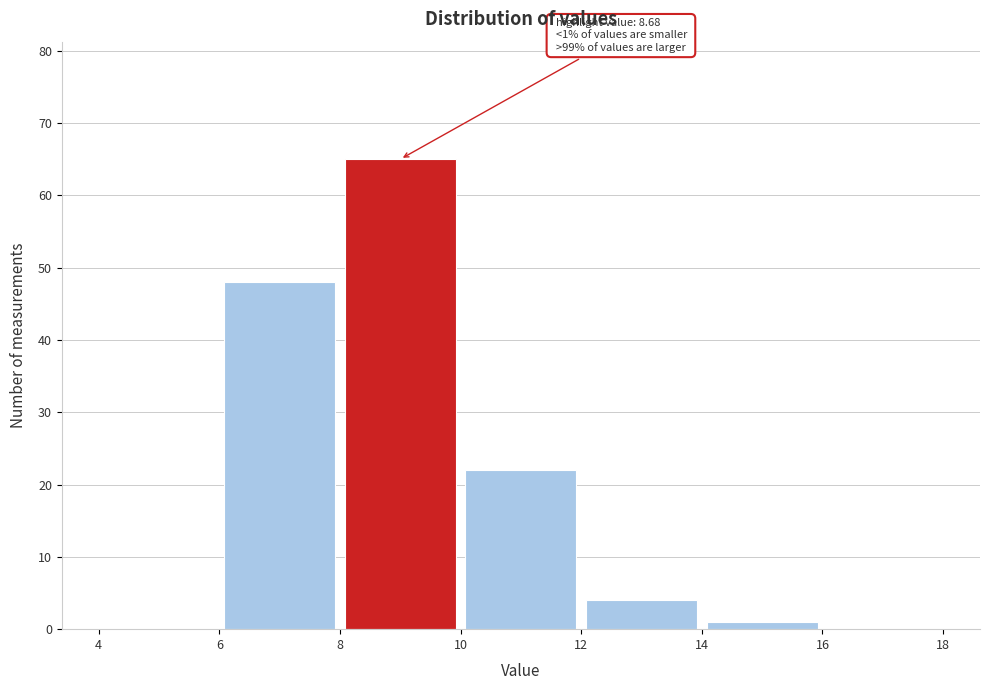

Which range on the x-axis has the tallest bar?

8 to 10